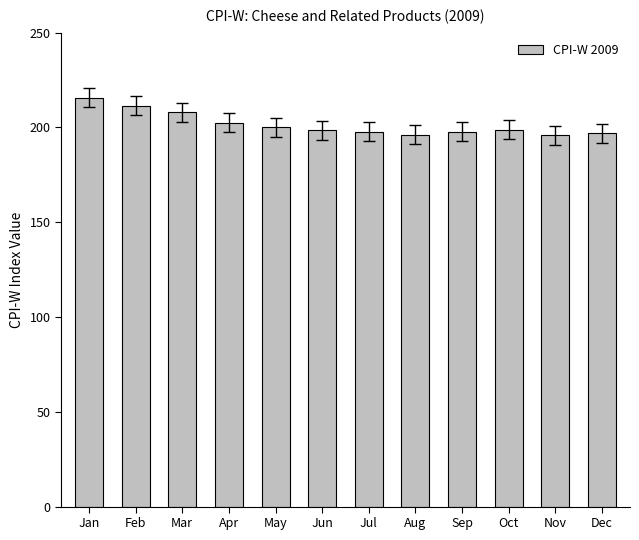

What is the difference between the values at Jan and Sep?

17.8